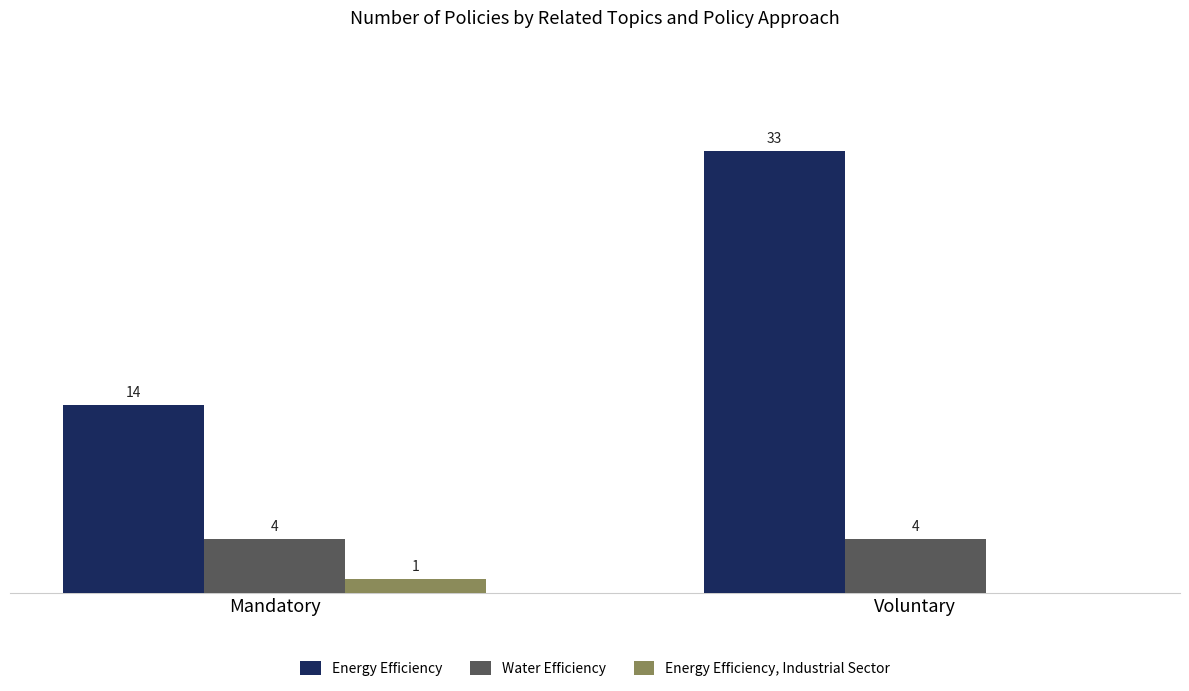

Which series changed the most between Mandatory and Voluntary?

Energy Efficiency